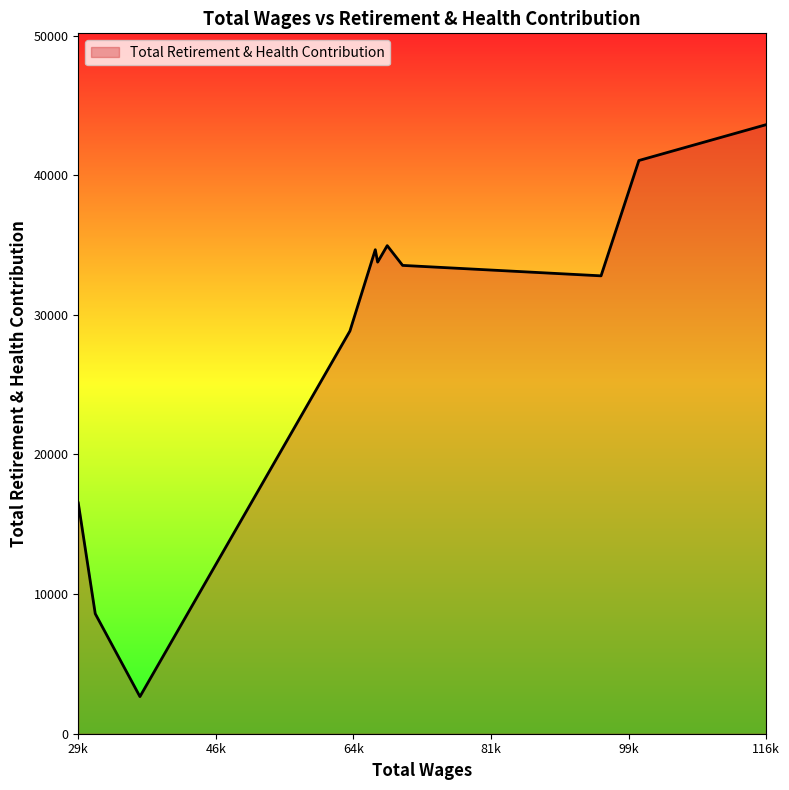

How many interior local peaks (higher than both neighbors) does the data have?

2